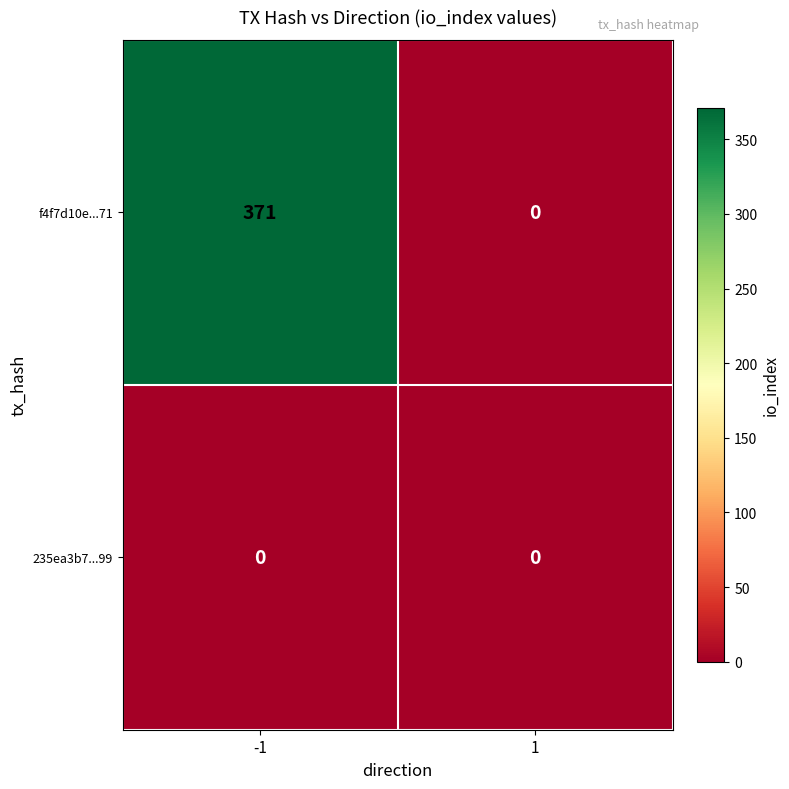

Between -1 and 1, which series saw the biggest shift?

f4f7d10e...71